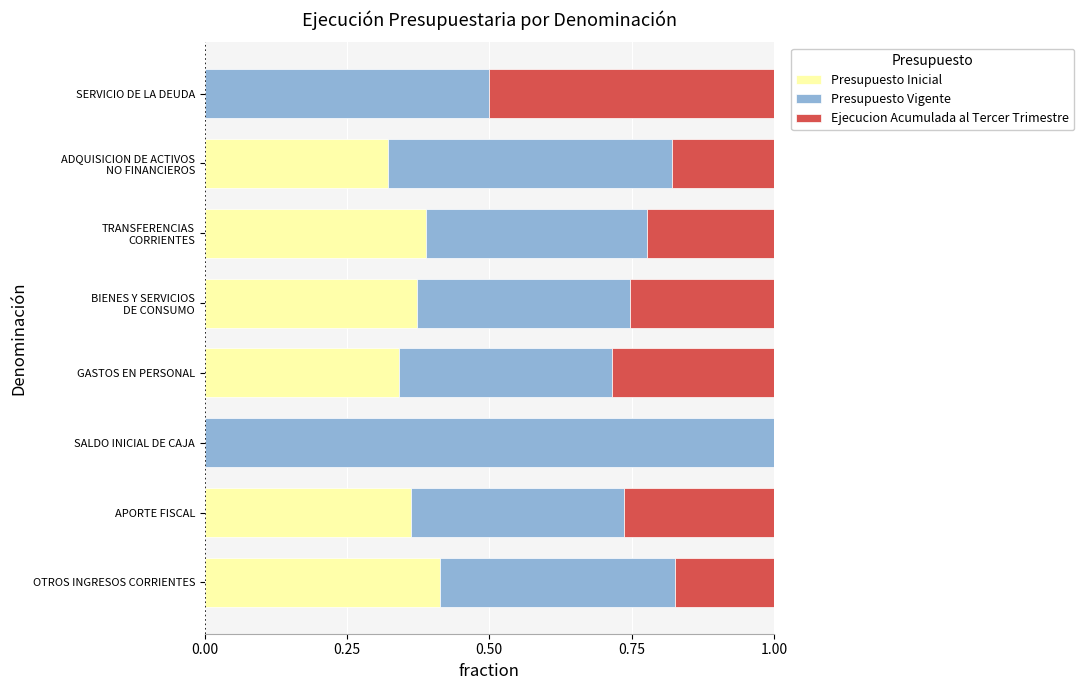

True or false: Presupuesto Inicial has a value of 0.0 at SALDO INICIAL DE CAJA.

True